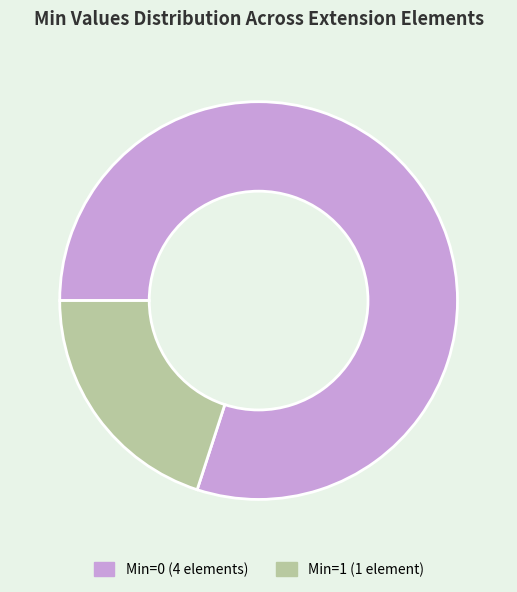

True or false: Min=1 (1 element) accounts for 20% of the total.

True